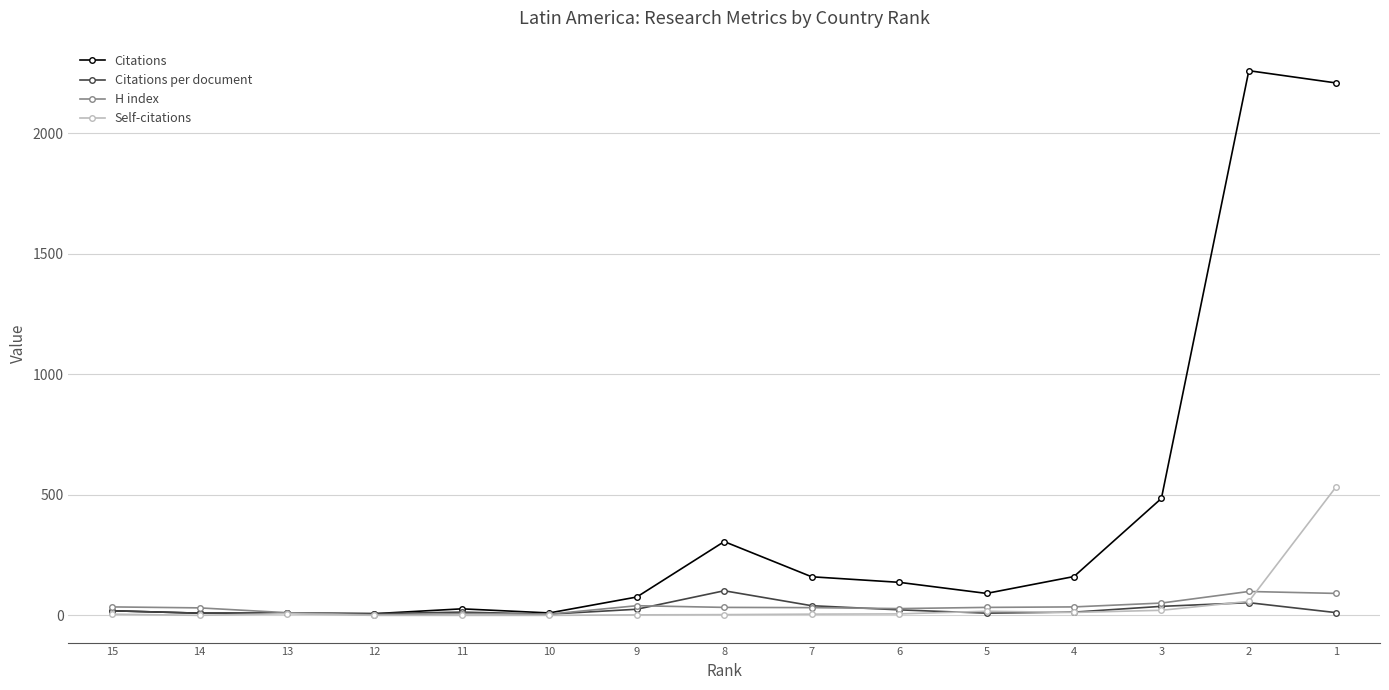

How many values in the Citations per document series are below 13?

6